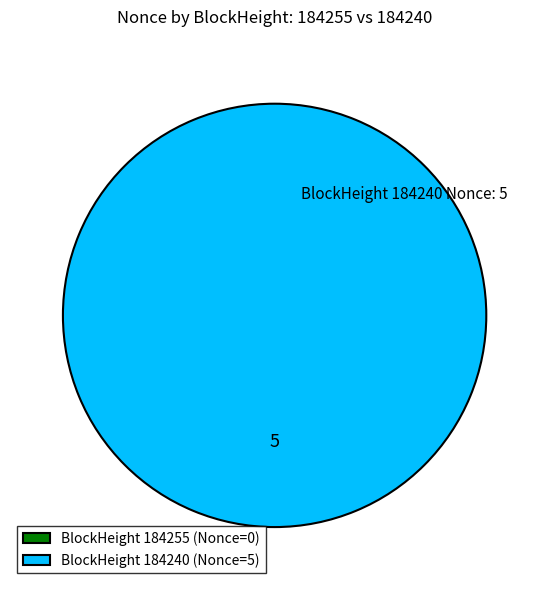

True or false: 184240 accounts for 100% of the total.

True